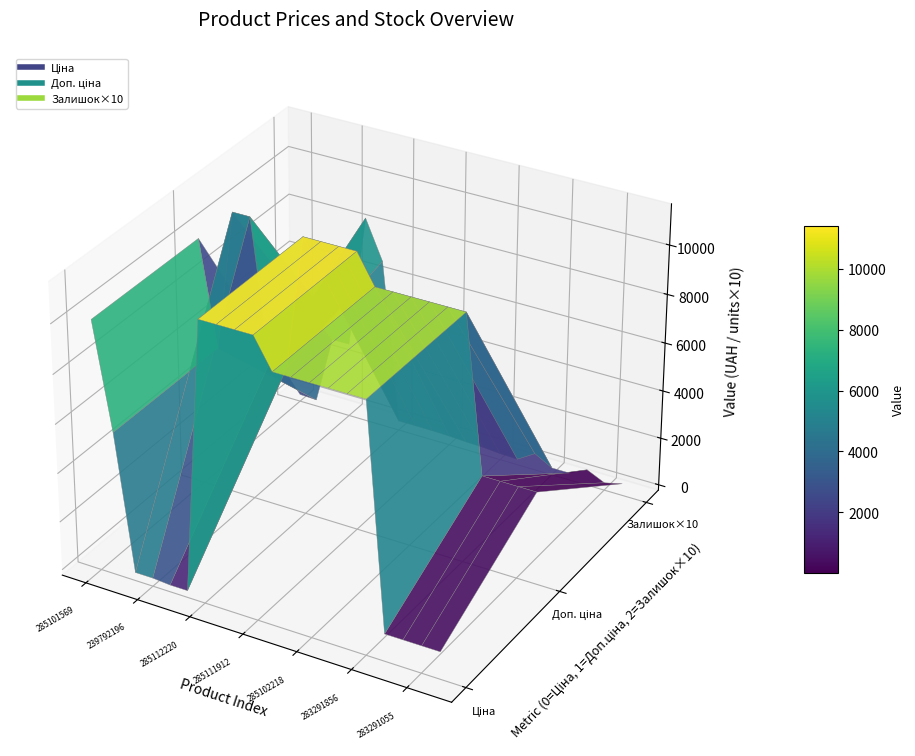

Reading left to right, transcribe all the data shown in this chart.

Ціна: 285101569=9975.0	10832185=5673.8	239792197=114.1	239792196=114.1	239752197=57.0	239752196=57.0	285112220=11188.2	285112217=11188.2	285111961=11188.2	285111912=11188.2	285102221=9975.0	285102219=9975.0	285102218=9975.0	285102044=9975.0	285101913=9975.0	283291856=9975.0	283291651=895.9	283291650=895.9	283291055=895.9	283291052=895.9
Доп. ціна: 285101569=9975.0	10832185=5673.8	239792197=11410.0	239792196=11410.0	239752197=5705.0	239752196=5705.0	285112220=11188.2	285112217=11188.2	285111961=11188.2	285111912=11188.2	285102221=9975.0	285102219=9975.0	285102218=9975.0	285102044=9975.0	285101913=9975.0	283291856=9975.0	283291651=3583.6	283291650=3583.6	283291055=3583.6	283291052=3583.6
Залишок: 285101569=7.0	10832185=4.0	239792197=289.0	239792196=290.0	239752197=845.0	239752196=683.0	285112220=17.0	285112217=17.0	285111961=17.0	285111912=15.0	285102221=11.0	285102219=9.0	285102218=3.0	285102044=1.0	285101913=47.0	283291856=7.0	283291651=7.0	283291650=43.0	283291055=9.0	283291052=27.0